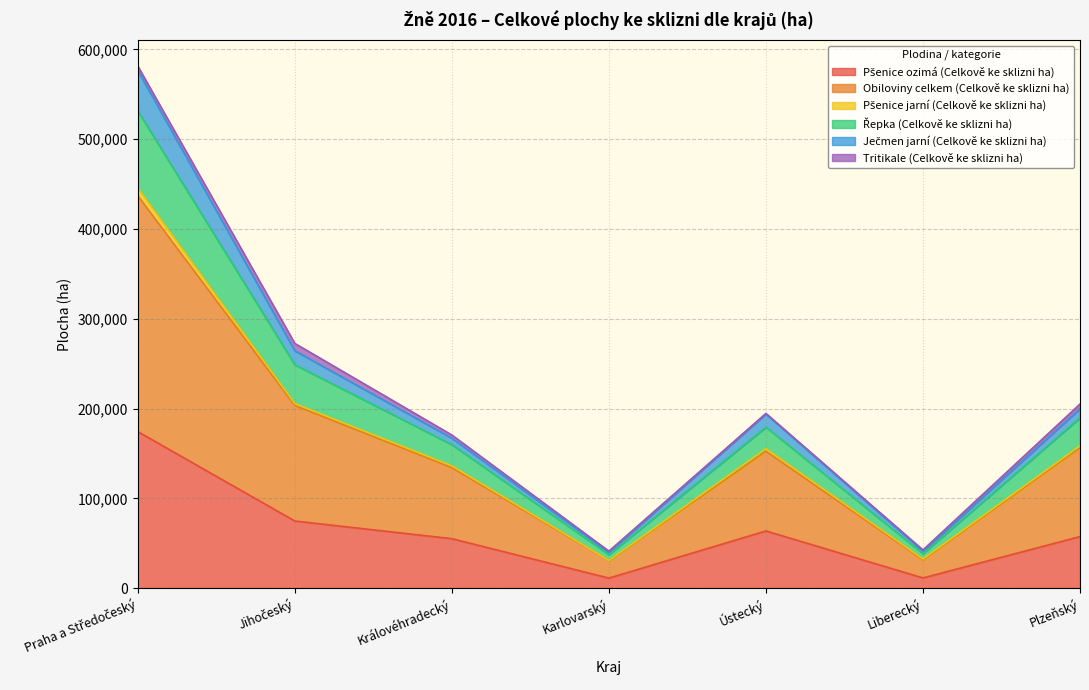

What is the spread (max minus min) of values at Liberecký?

31184